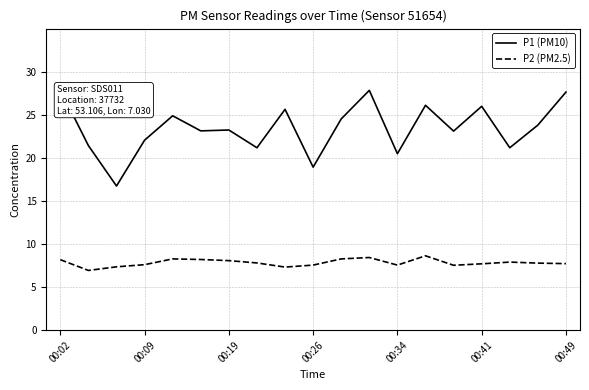

What is the sum of the P1 (PM10) values at 13 and 15?

52.1